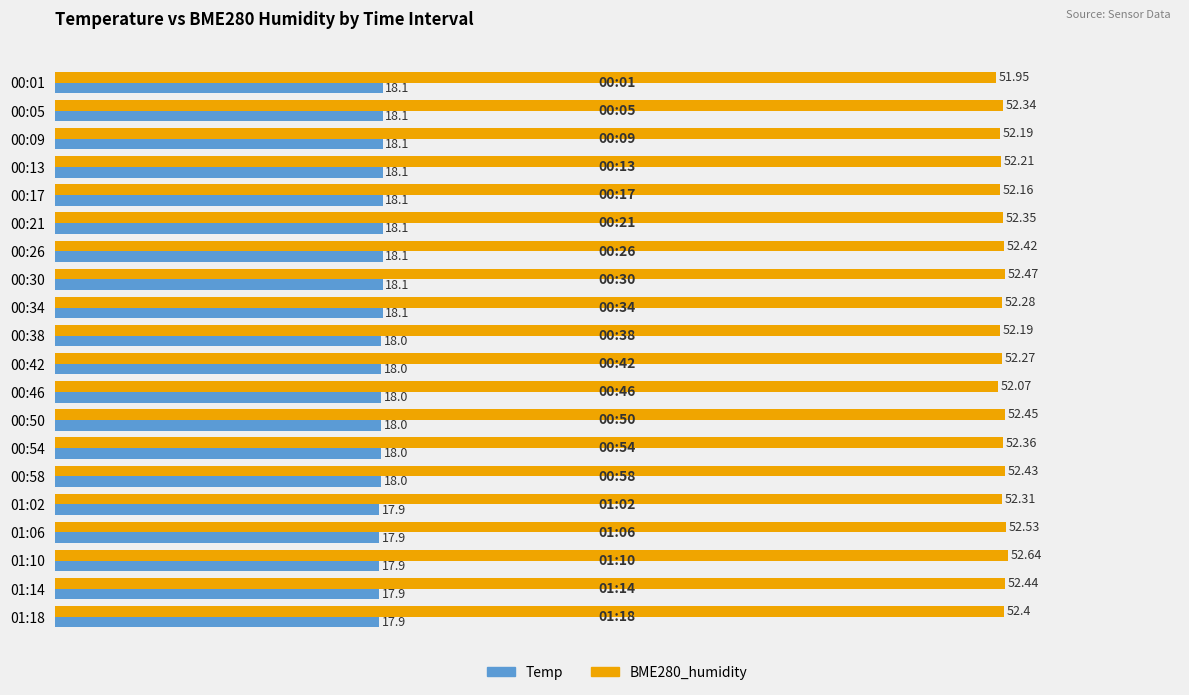

At which category is the sum across all series the highest?

00:30